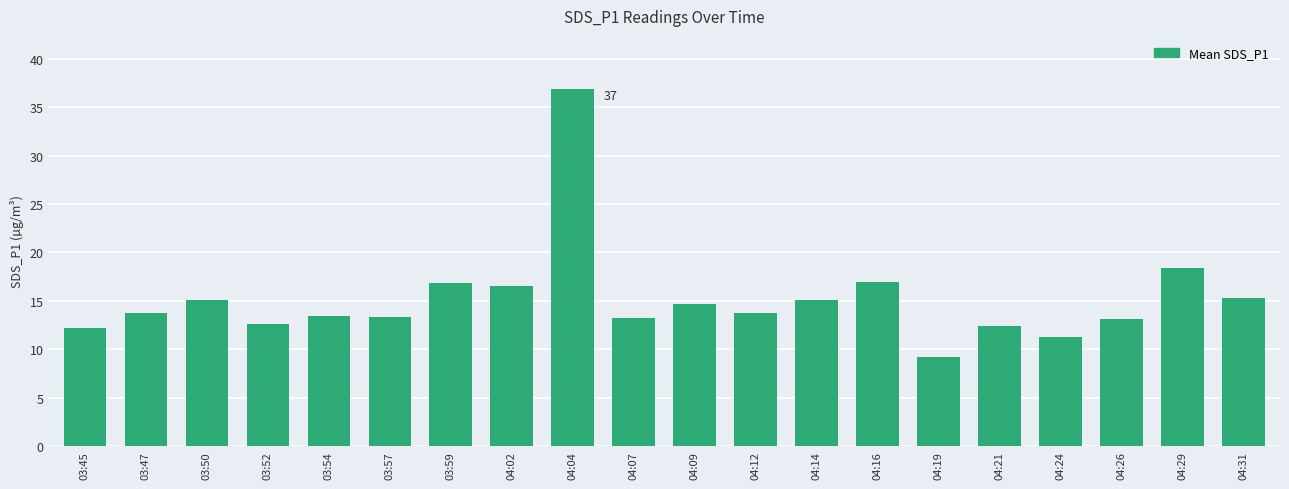

What position from the right is 04:21?

5